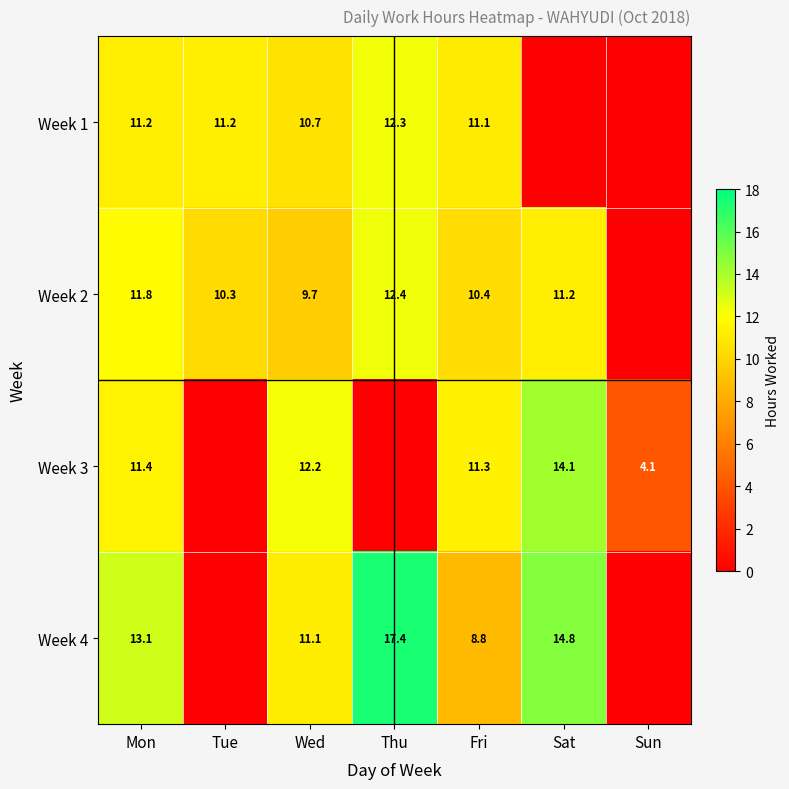

At which category is the sum across all series the highest?

Mon